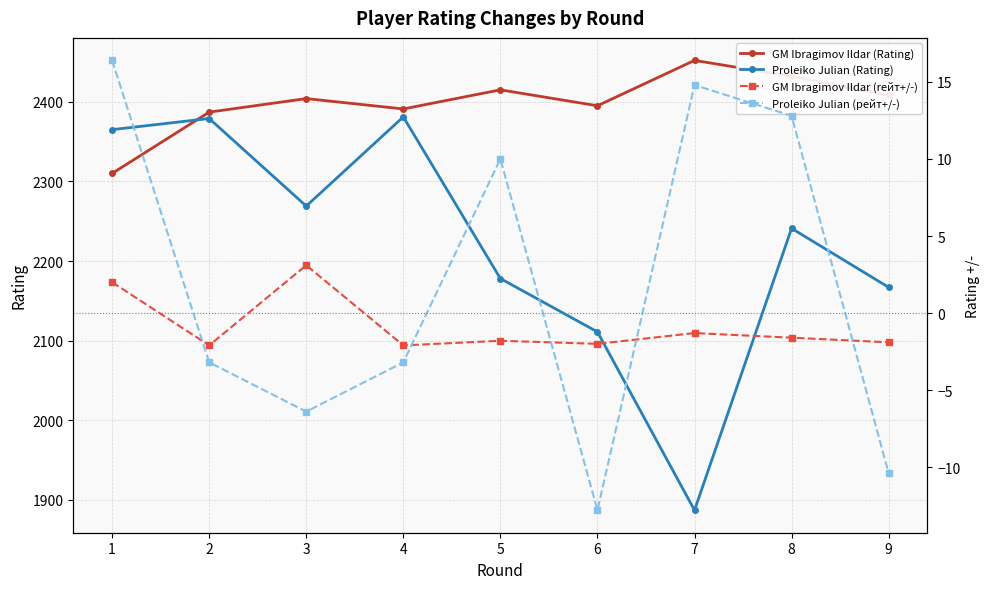

At 9, list the series in order from largest to smallest.

GM Ibragimov Ildar (Rating), Proleiko Julian (Rating), GM Ibragimov Ildar (rейт+/-), Proleiko Julian (рейт+/-)